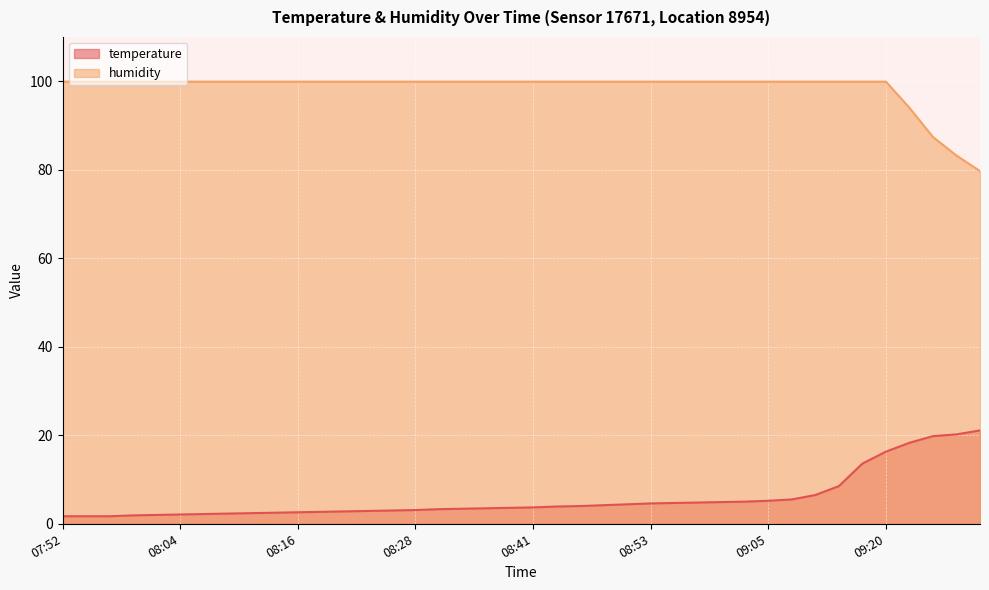

The value of humidity at 09:27 is 135.9. True or false?

False